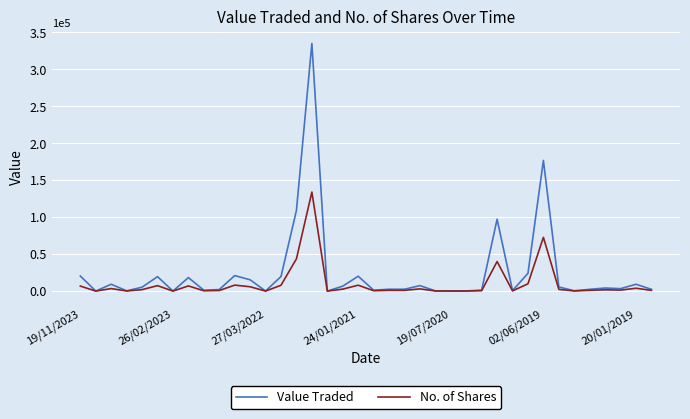

Which series has the largest range (max minus min)?

Value Traded